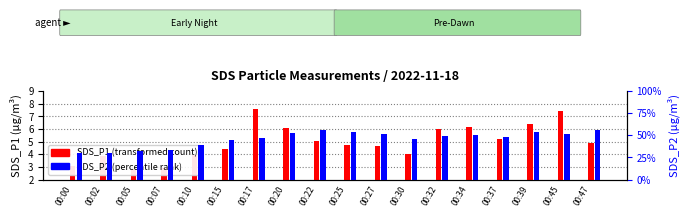

How many bars are there in total?

36